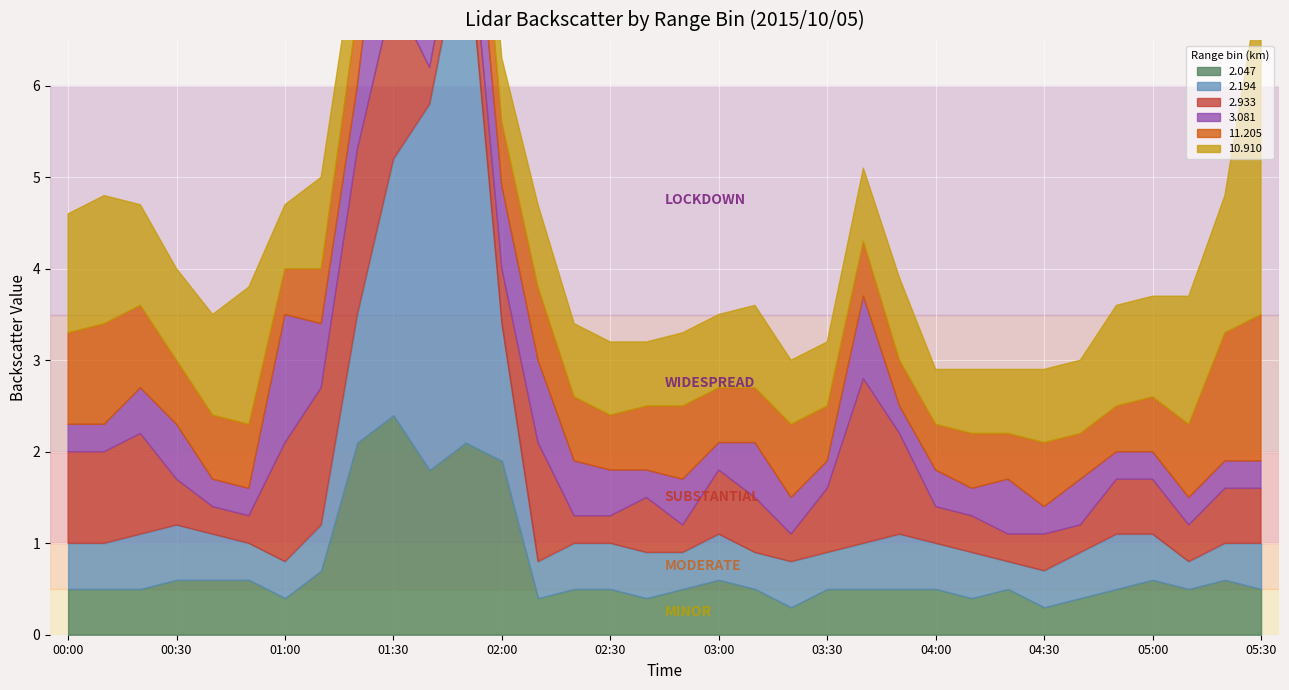

The 10.910 series shows 0.8 at 04:00. True or false?

False